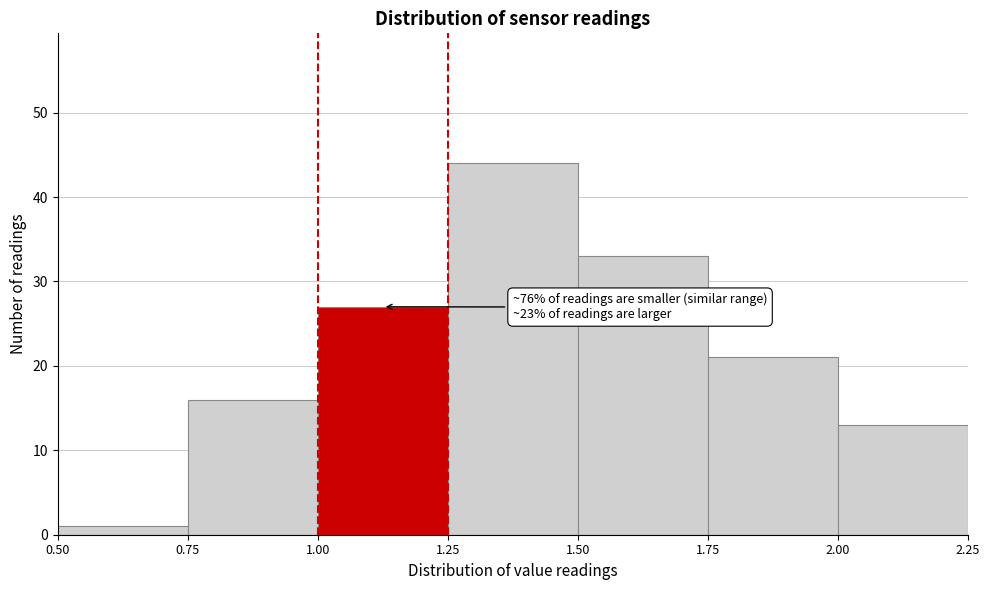

Over which range of the x-axis is the bar tallest?

1.25 to 1.50